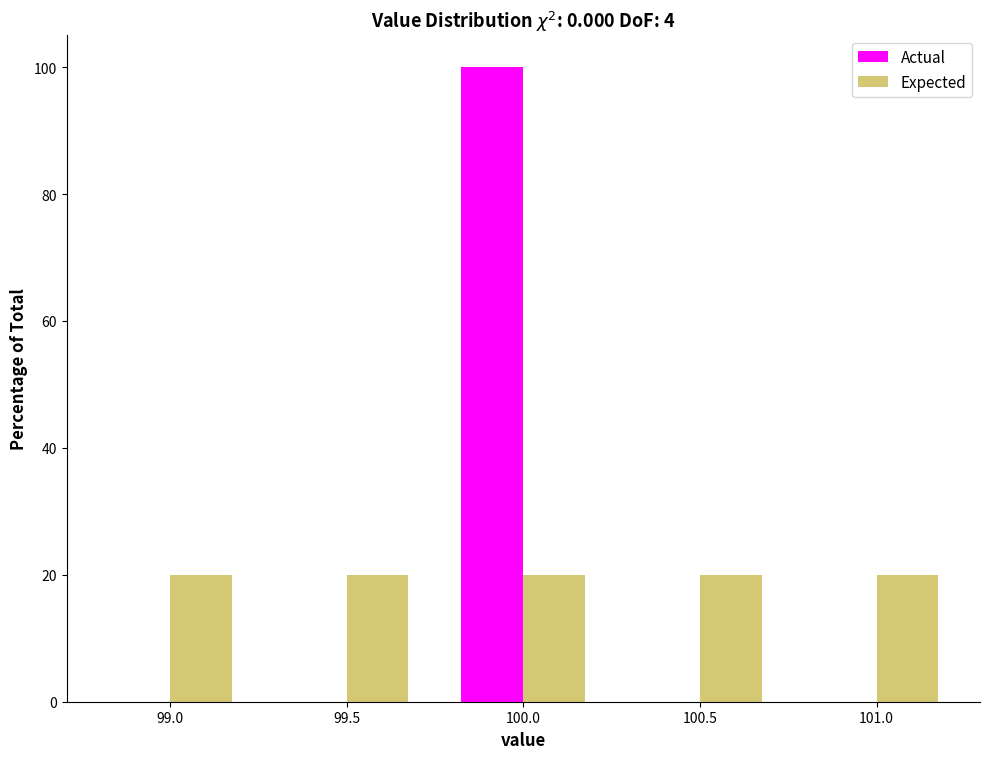

Reading left to right, extract all data points from this chart.

Actual: 99.0=0	99.5=0	100.0=100	100.5=0	101.0=0
Expected: 99.0=20	99.5=20	100.0=20	100.5=20	101.0=20